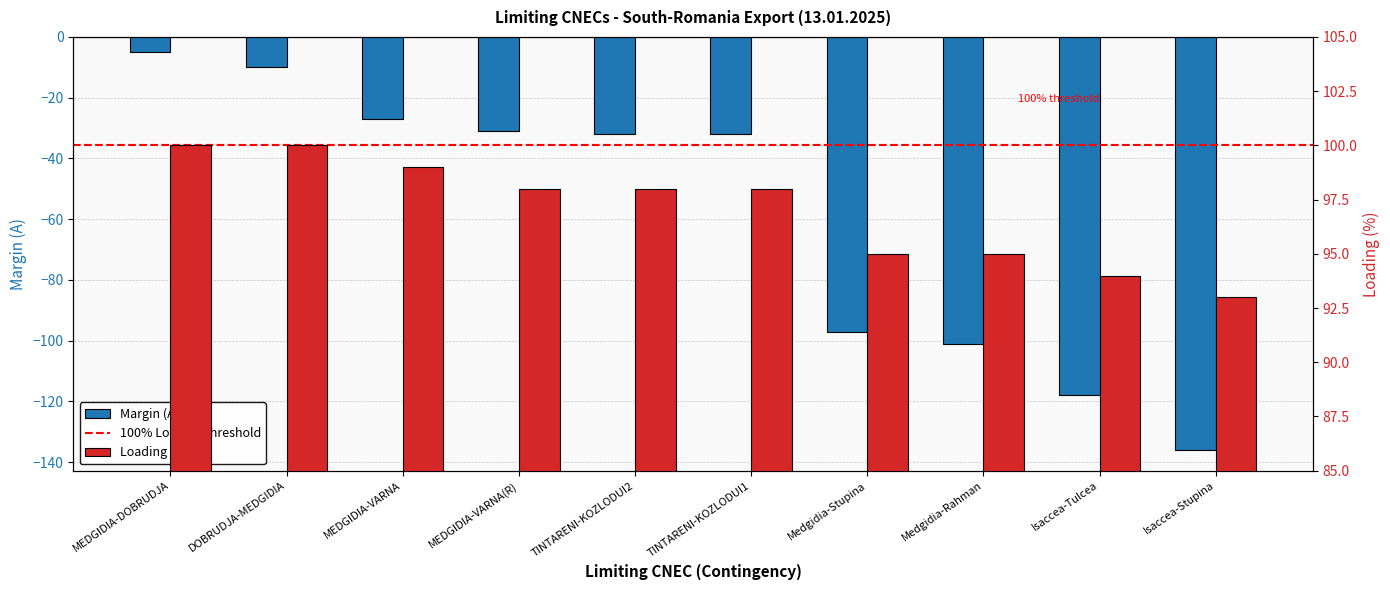

What is the maximum value shown in the chart?

100